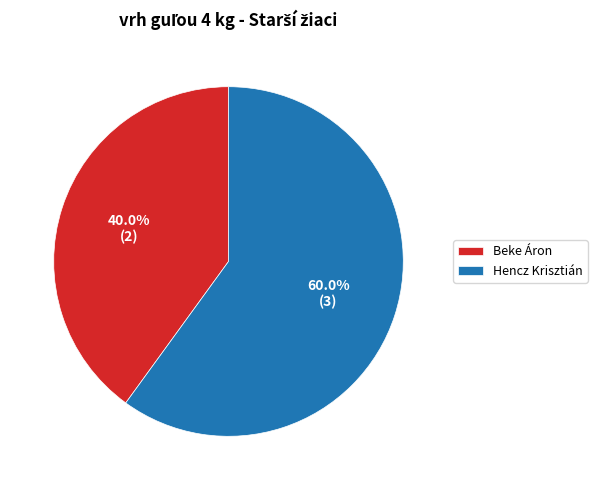

Count the number of slices in the pie.

2